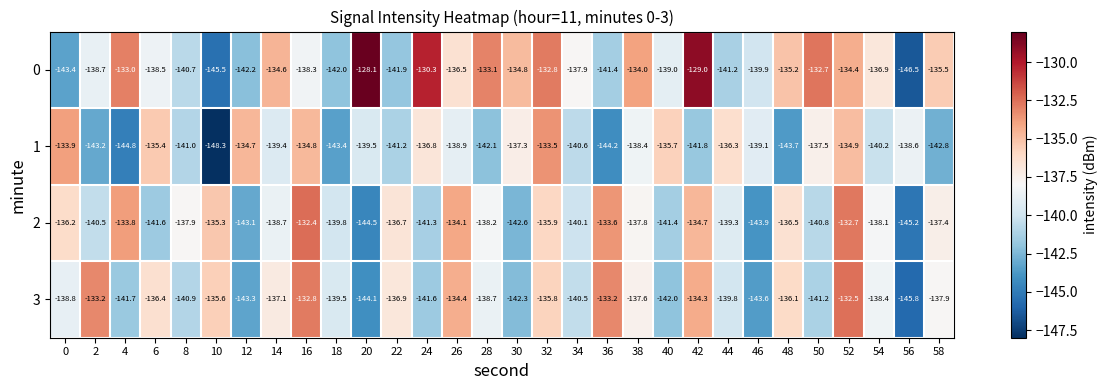

The value of 1 at 58 is -142.8. True or false?

True